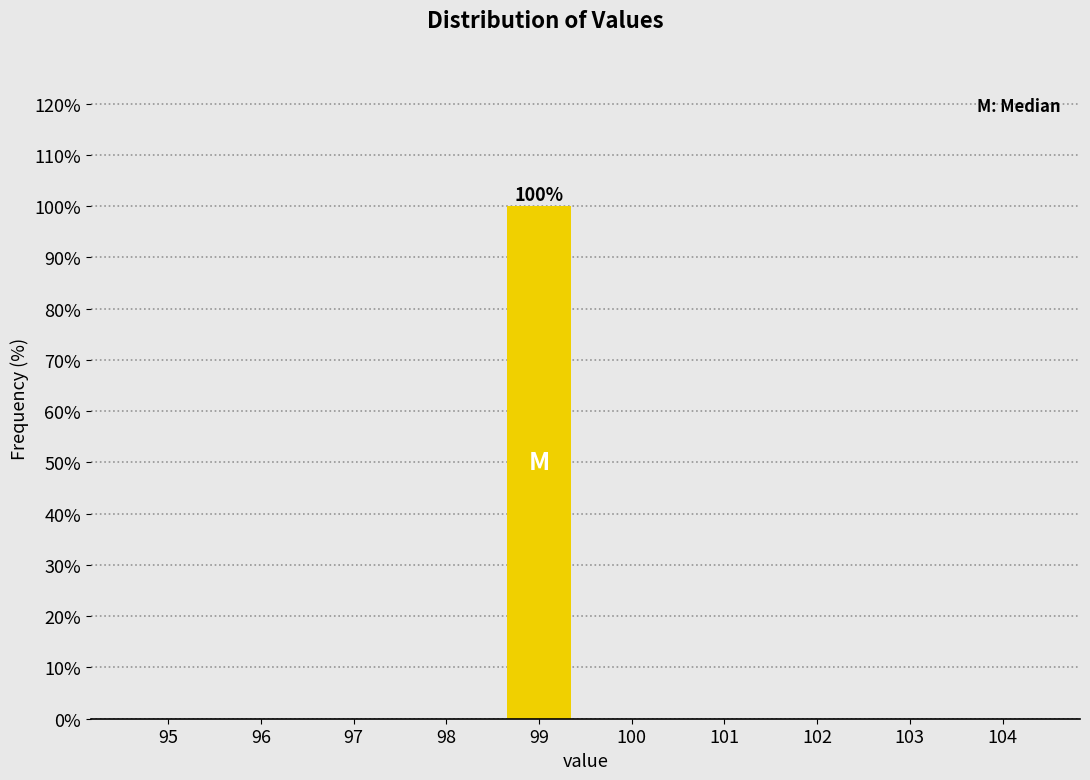

Reading left to right, what are all the values shown in this chart?

95=0	96=0	97=0	98=0	99=100	100=0	101=0	102=0	103=0	104=0